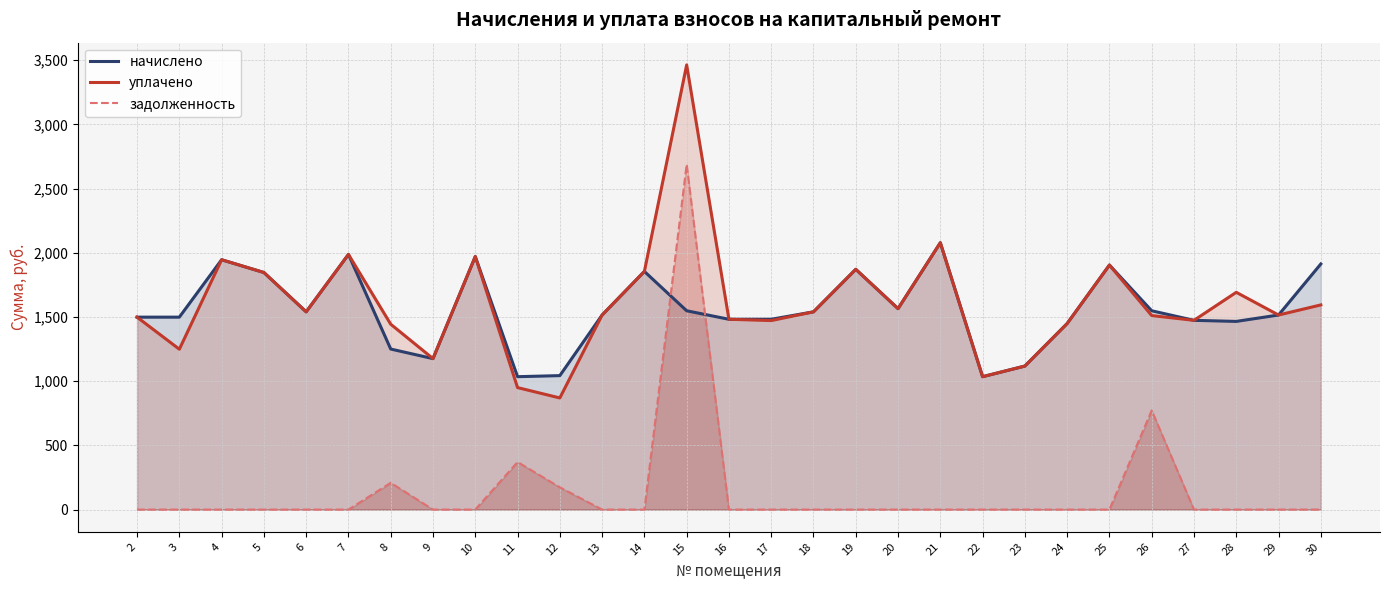

Is the value of задолженность at 4 greater than the value of начислено at 16?

No